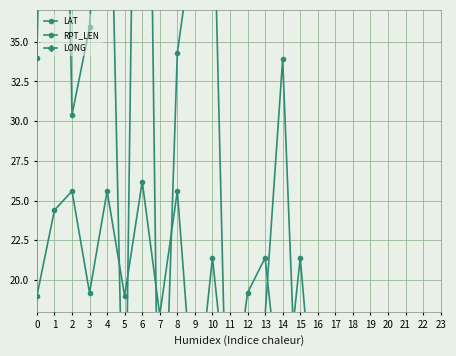

True or false: LONG and RPT_LEN cross at least once.

True